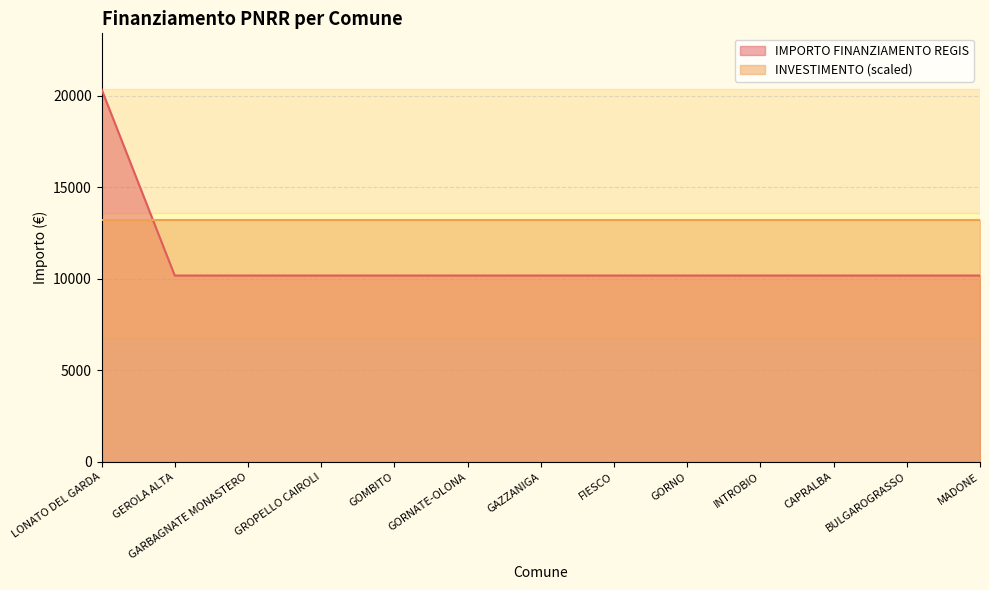

Reading left to right, extract all data points from this chart.

20344	10172	10172	10172	10172	10172	10172	10172	10172	10172	10172	10172	10172